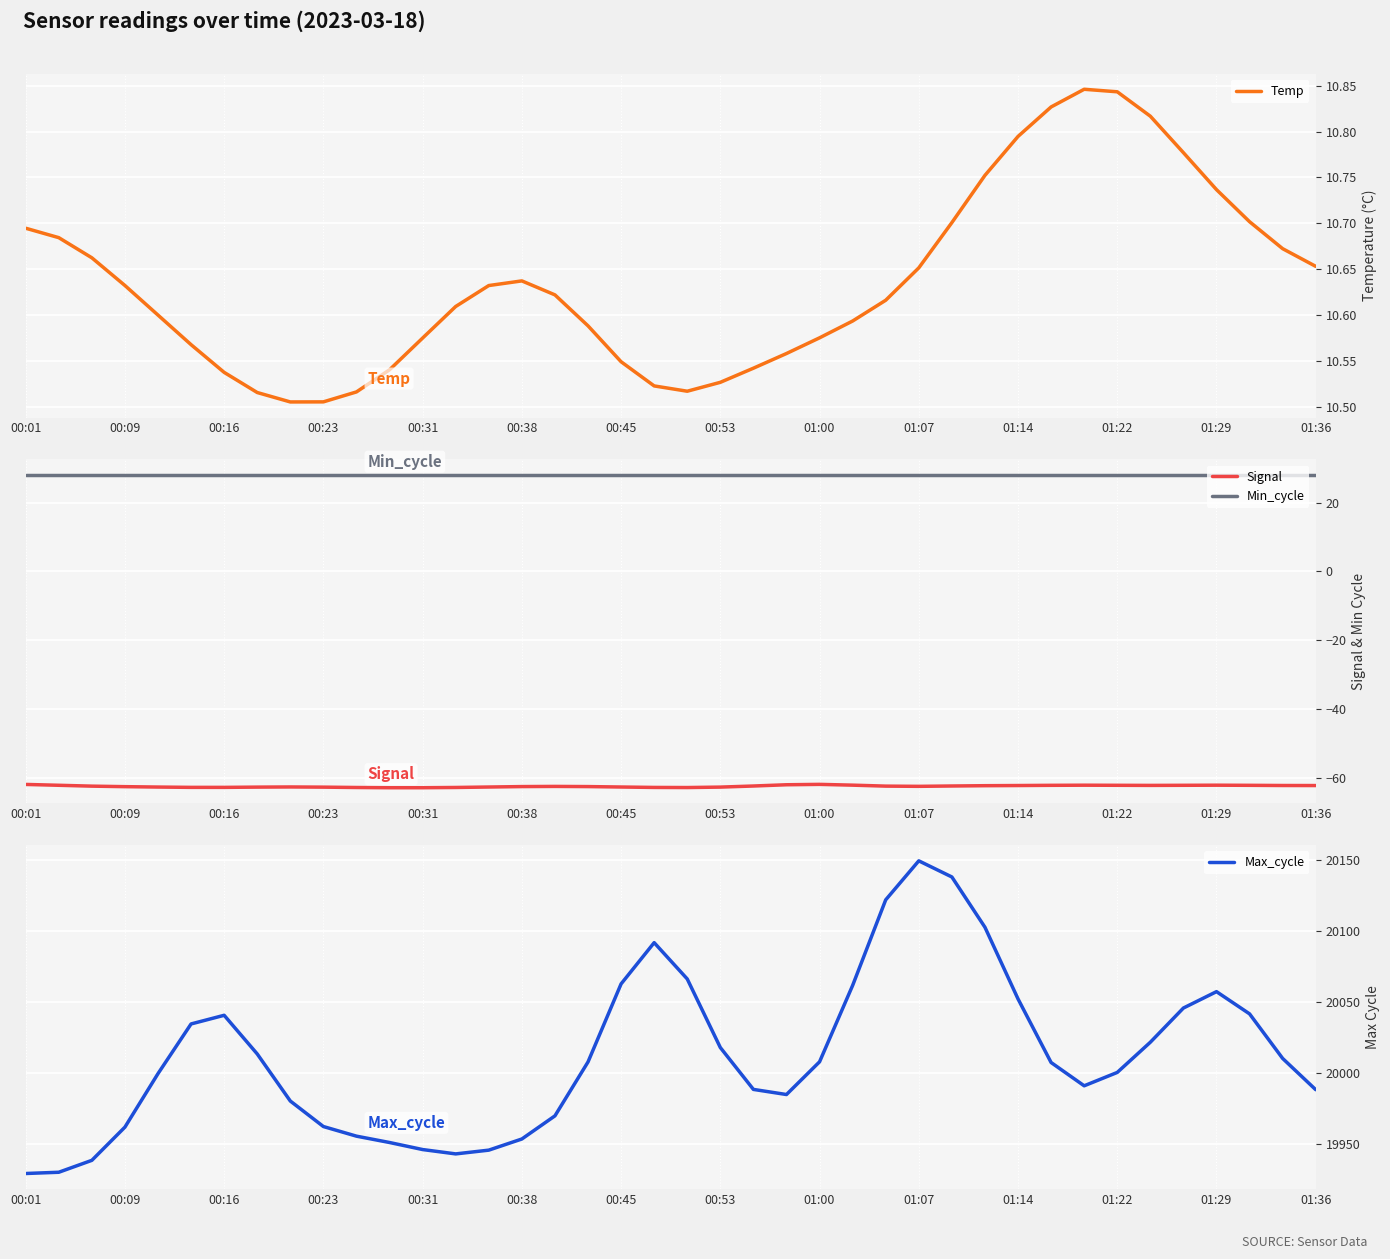

True or false: Min_cycle and Signal intersect in this chart.

False